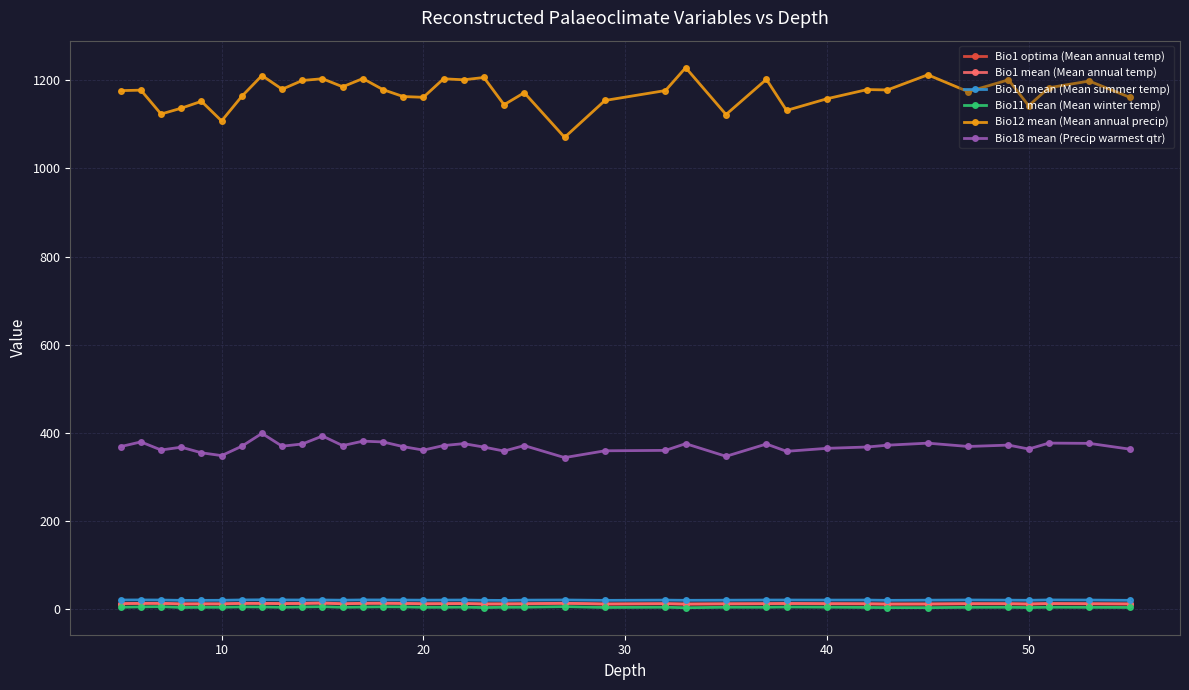

What is the value of the Bio18 mean (Precip warmest qtr) point at the 15th from the left?

368.6